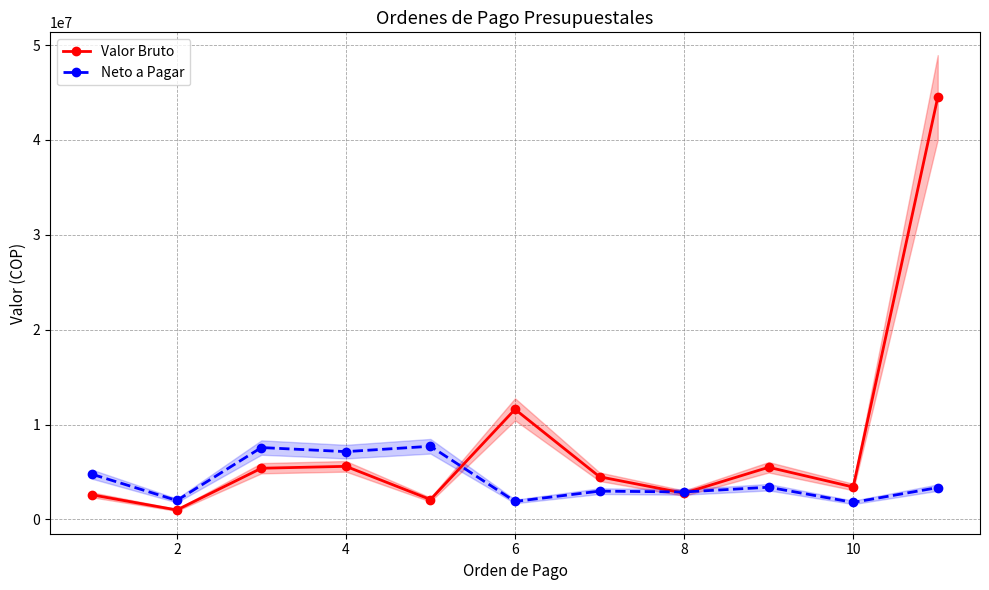

Rank the series by their average value, from lowest to highest.

Neto a Pagar, Valor Bruto